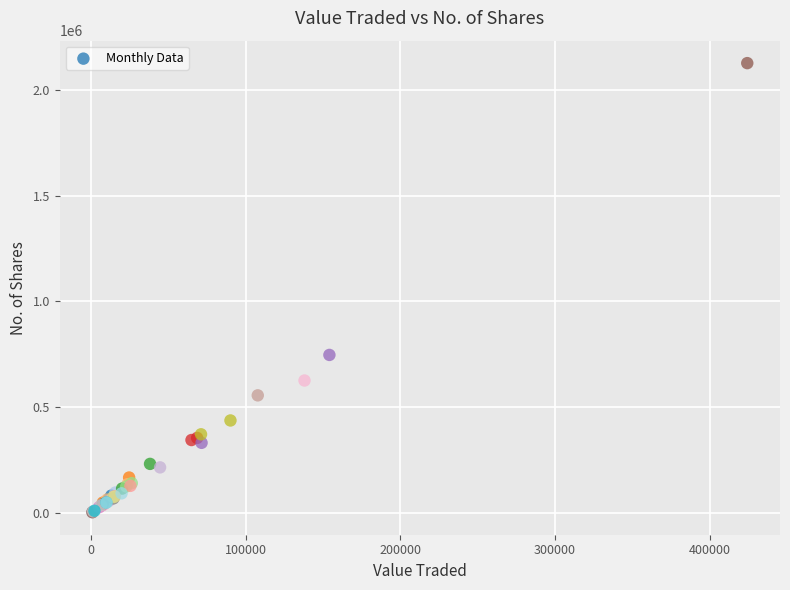

What Y value in the scatter plot is closest to 1064670?

747164